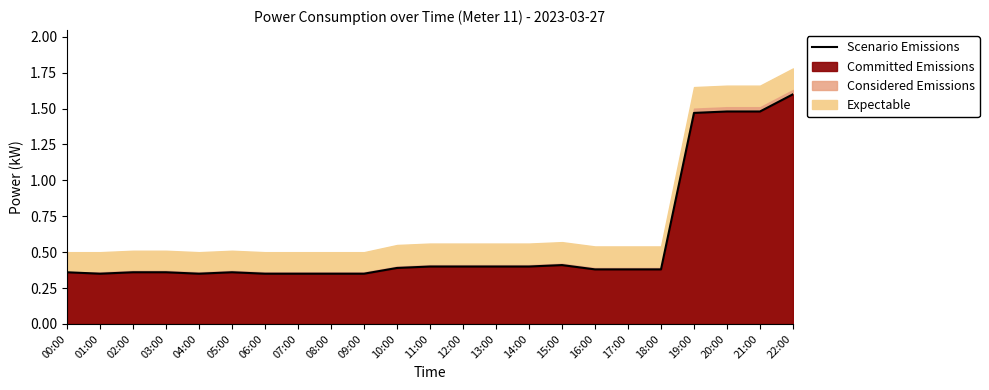

Rank the categories by value from highest to lowest.

22:00, 20:00, 21:00, 19:00, 15:00, 11:00, 12:00, 13:00, 14:00, 10:00, 16:00, 17:00, 18:00, 00:00, 02:00, 03:00, 05:00, 01:00, 04:00, 06:00, 07:00, 08:00, 09:00